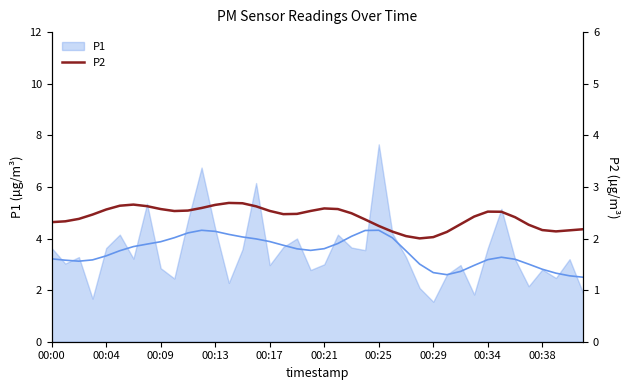

True or false: the data shows 2.3 at 00:00.

True